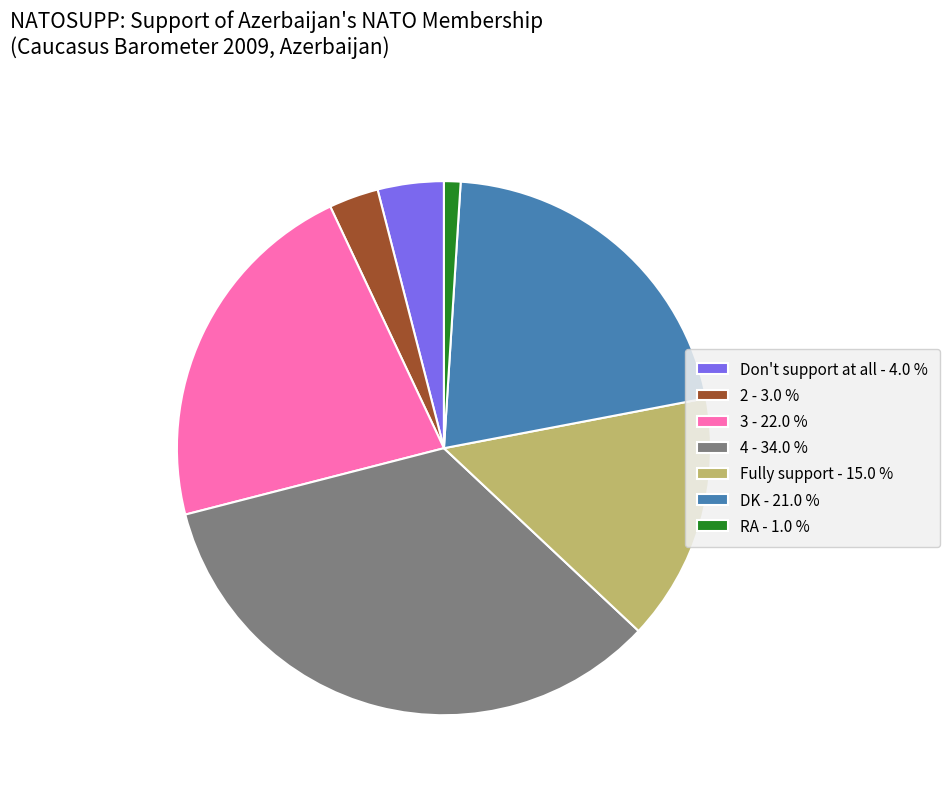

Between Don't support at all - 4.0 % and RA - 1.0 %, which is larger?

Don't support at all - 4.0 %